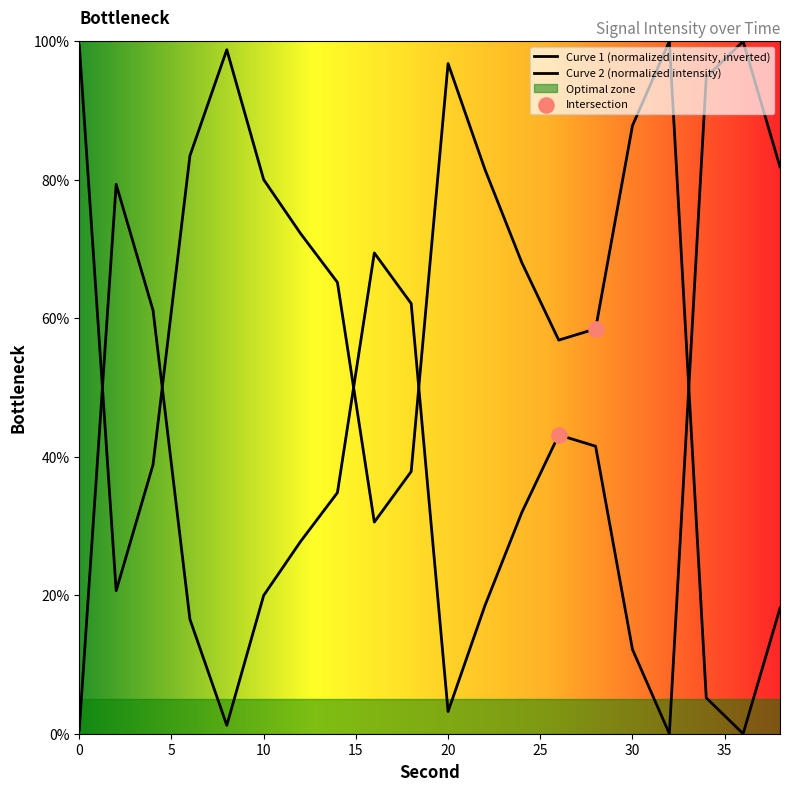

Which has a higher value, 14 or 34?

34